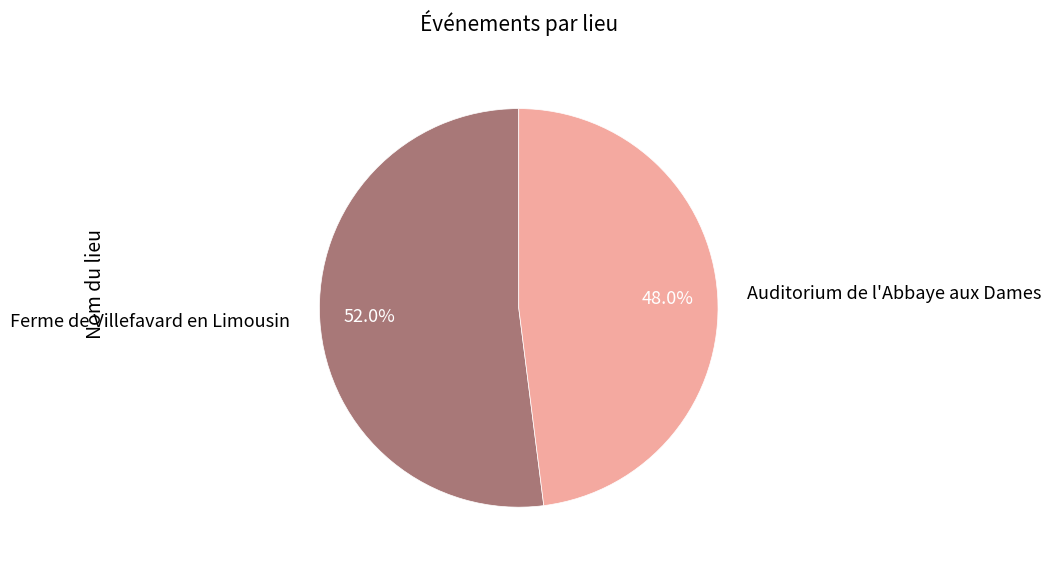

To the nearest percent, what is the combined percentage of Auditorium de l'Abbaye aux Dames and Ferme de Villefavard en Limousin?

100%